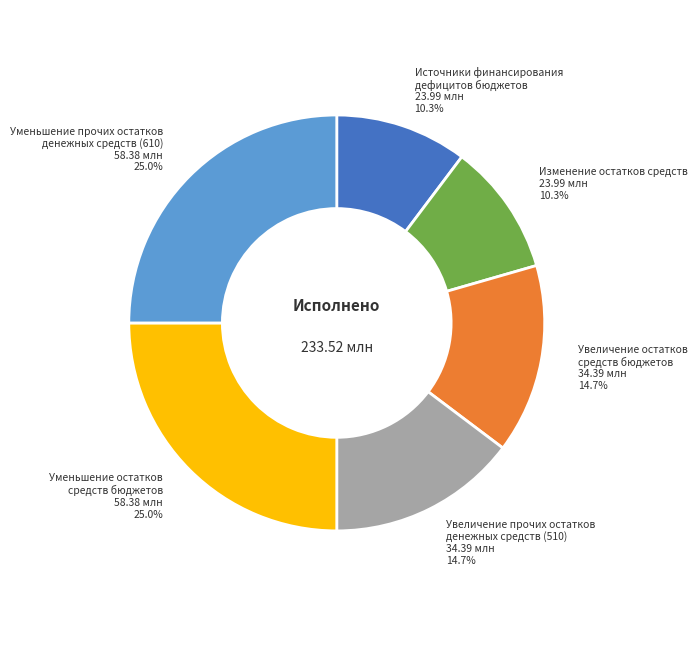

How many segments does this pie chart have?

6